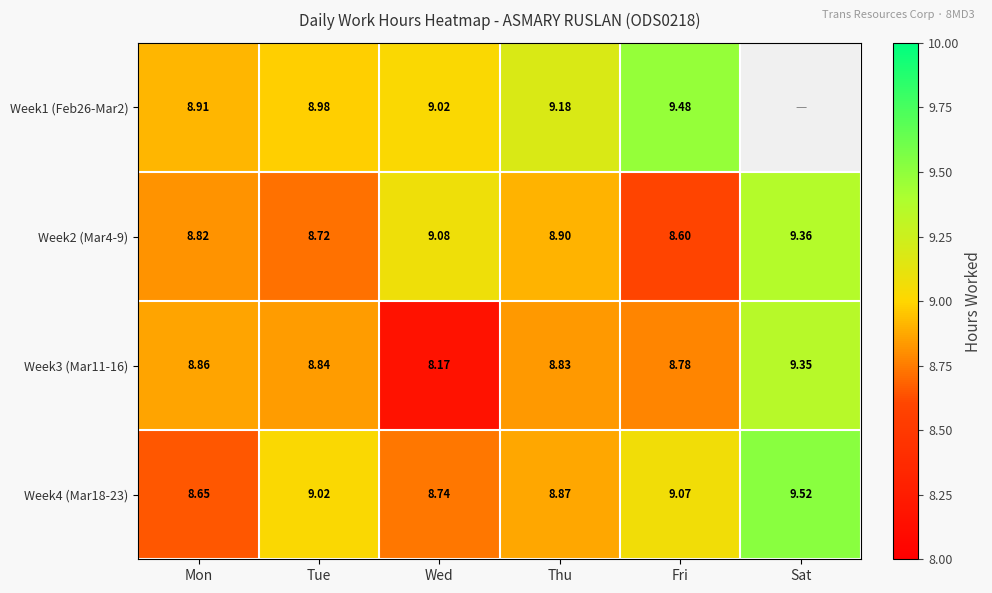

Where does the Week4 (Mar18-23) series first go above 9?

Tue